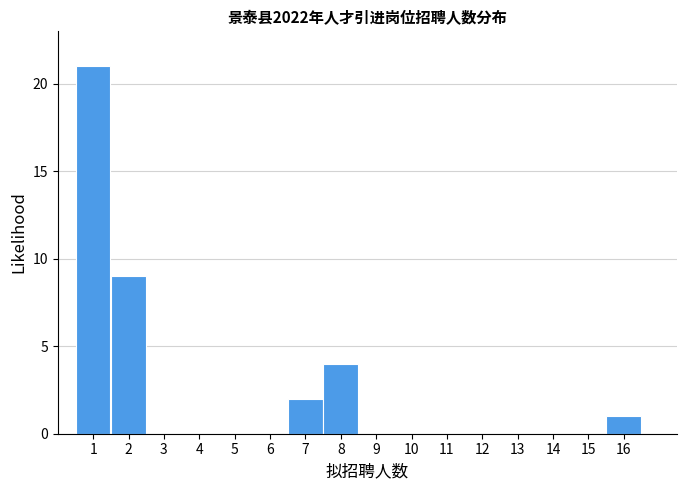

Reading left to right, transcribe this chart: for each bar, give the range it covers on the x-axis and its height. The values are not printed on the chart, so give them approximately, as read against the axis.

0.5 to 1.5: 21
1.5 to 2.5: 9
2.5 to 3.5: 0
3.5 to 4.5: 0
4.5 to 5.5: 0
5.5 to 6.5: 0
6.5 to 7.5: 2
7.5 to 8.5: 4
8.5 to 9.5: 0
9.5 to 10.5: 0
10.5 to 11.5: 0
11.5 to 12.5: 0
12.5 to 13.5: 0
13.5 to 14.5: 0
14.5 to 15.5: 0
15.5 to 16.5: 1